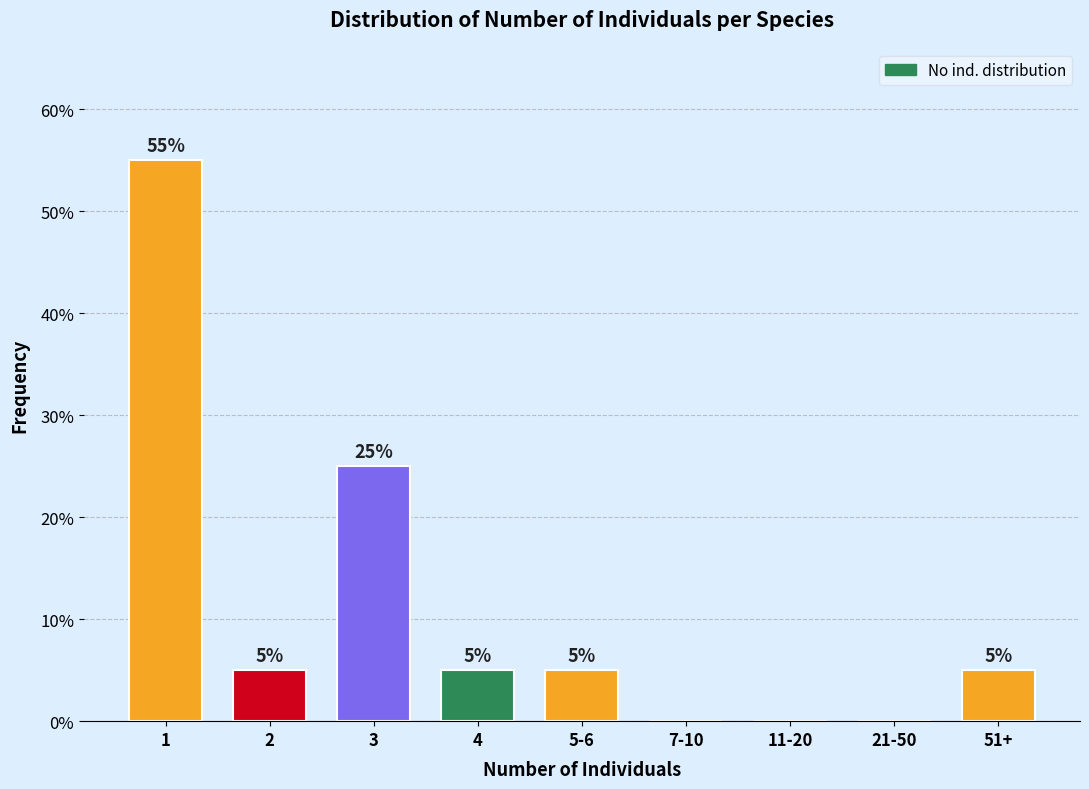

Reading left to right, list all the values displayed in this chart.

1=55.0	2=5.0	3=25.0	4=5.0	5-6=5.0	7-10=0.0	11-20=0.0	21-50=0.0	51+=5.0